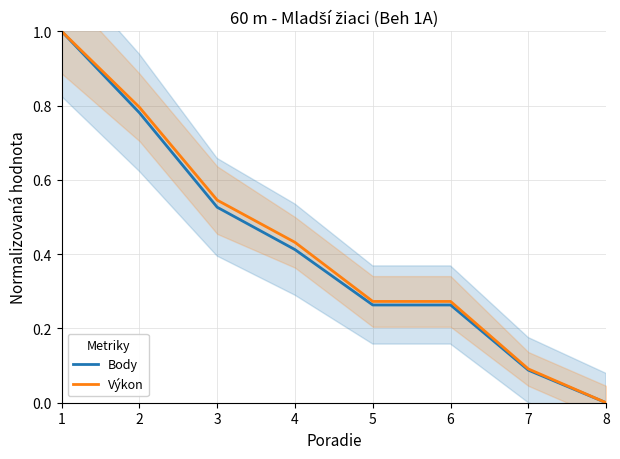

Which series has the largest total across all categories?

Výkon